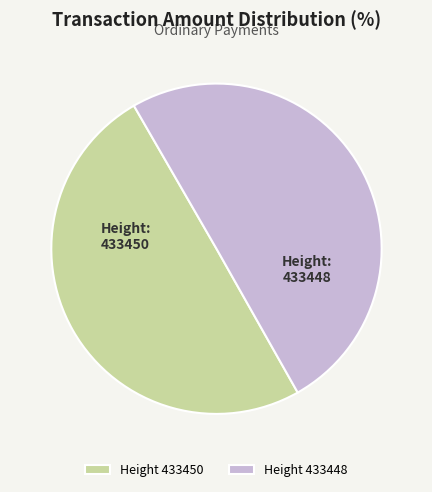

Is it true that Height 433450 is 65% of the pie?

False